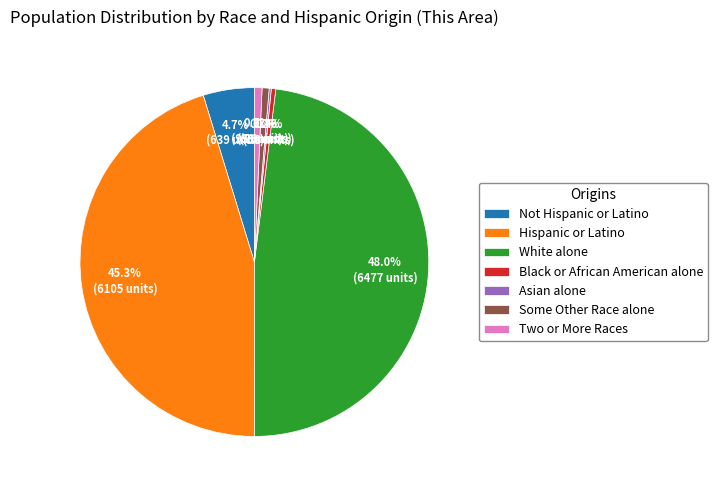

Is the sum of Hispanic or Latino and Some Other Race alone greater than half?

No